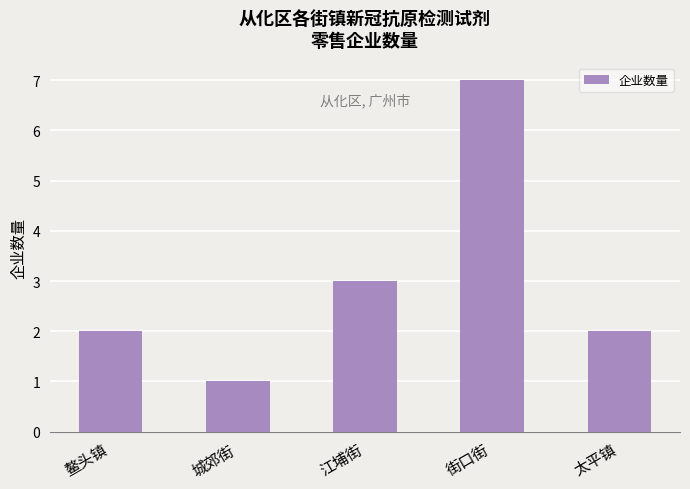

Does the chart contain stacked bars?

No